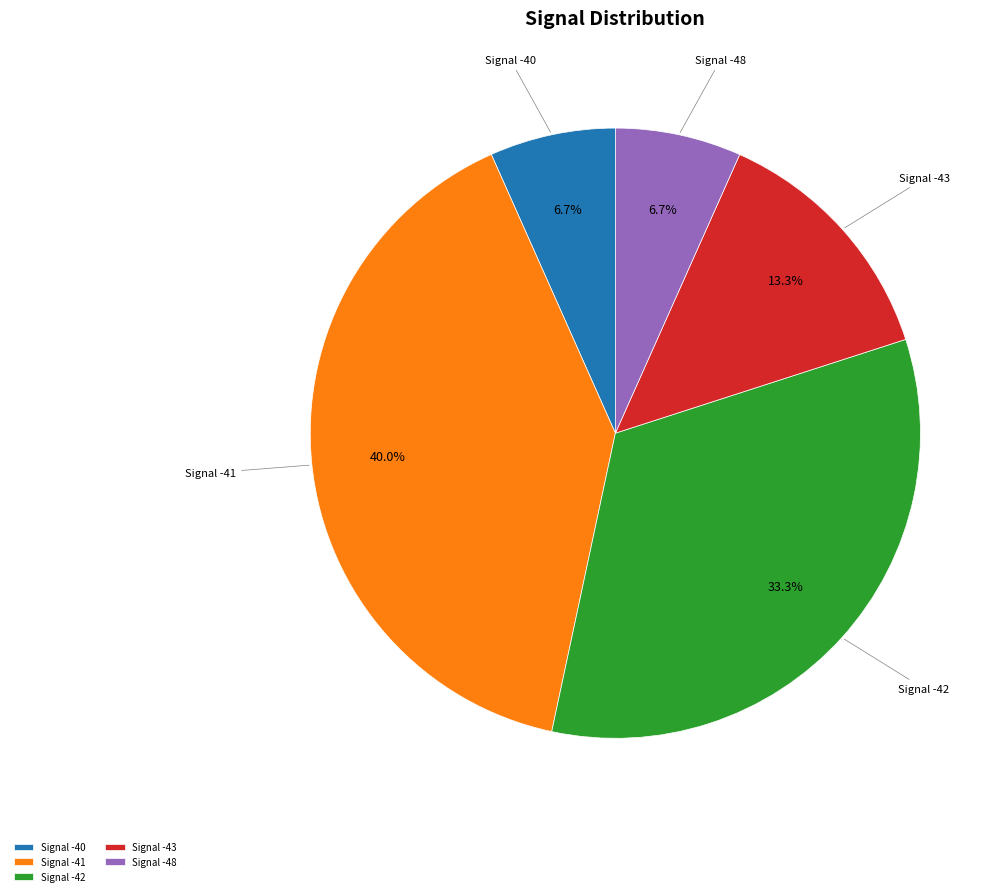

Does Signal -40 account for over 50% of the chart?

No